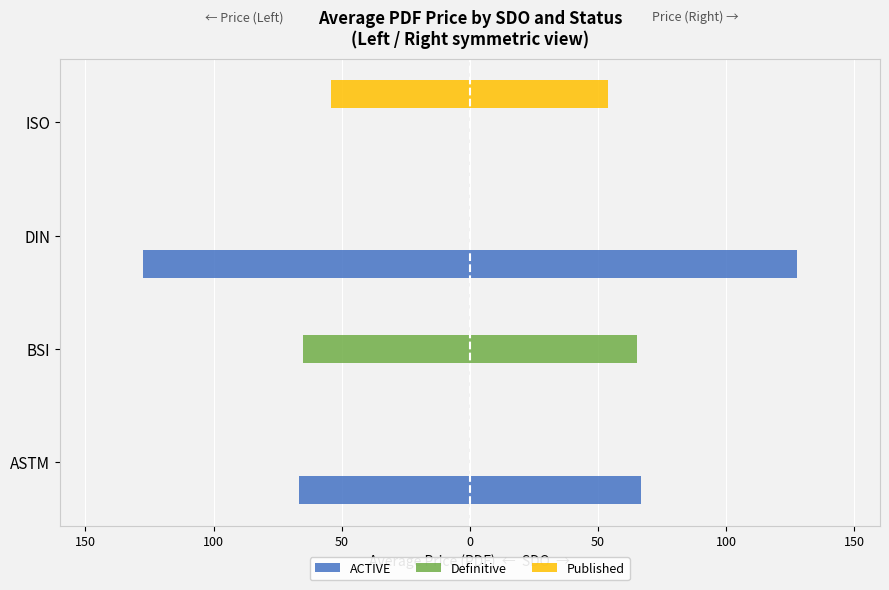

Reading left to right, extract all data points from this chart.

ACTIVE: -66.6	0.0	-127.6	0.0
Definitive: 0.0	-65.2	0.0	0.0
Published: 0.0	0.0	0.0	-54.0